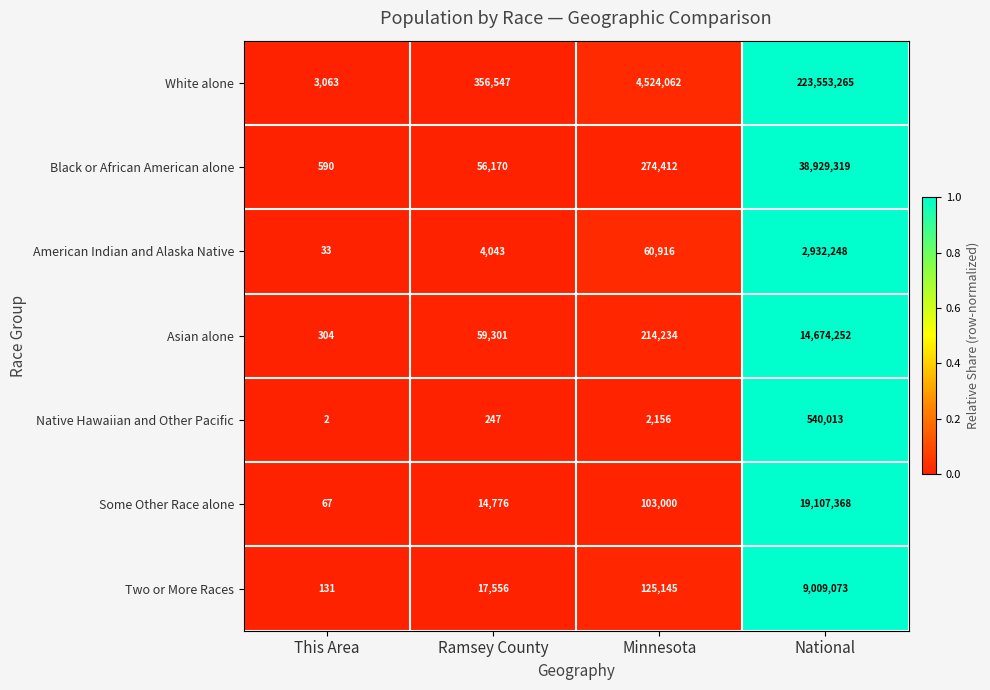

What is the difference between the maximum and minimum values in the Asian alone series?

14673948